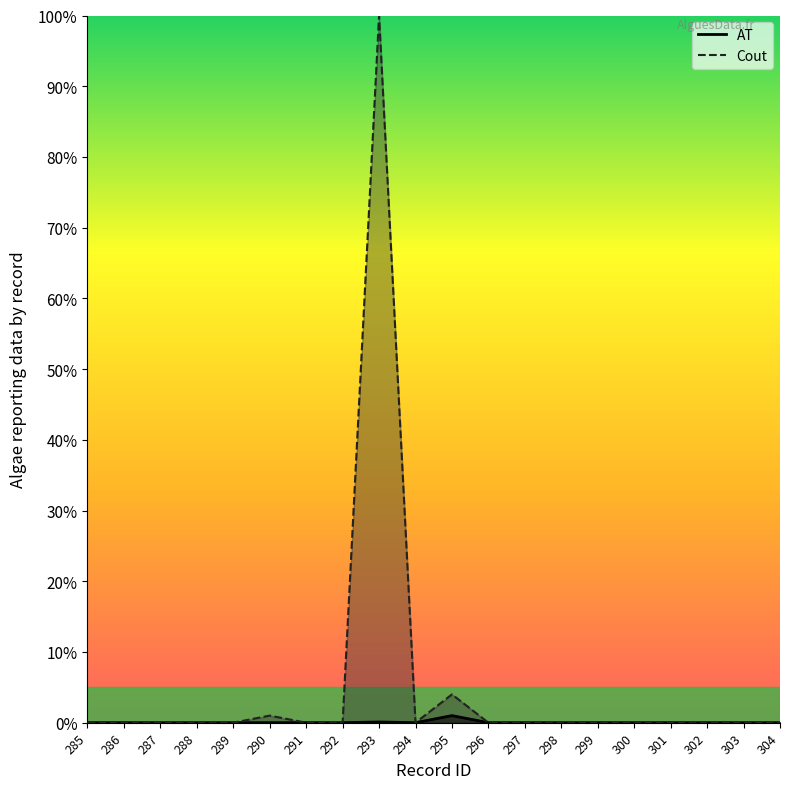

True or false: AT and Cout cross at least once.

True